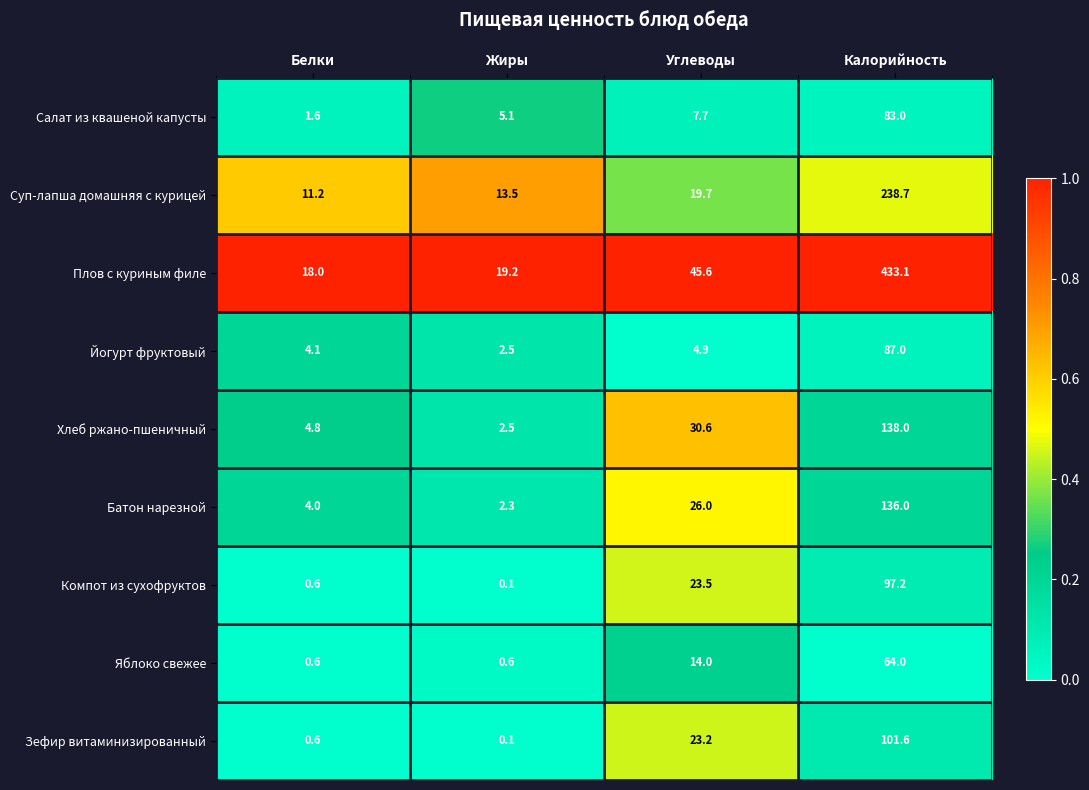

Read the Плов с куриным филе value at Белки.

18.0